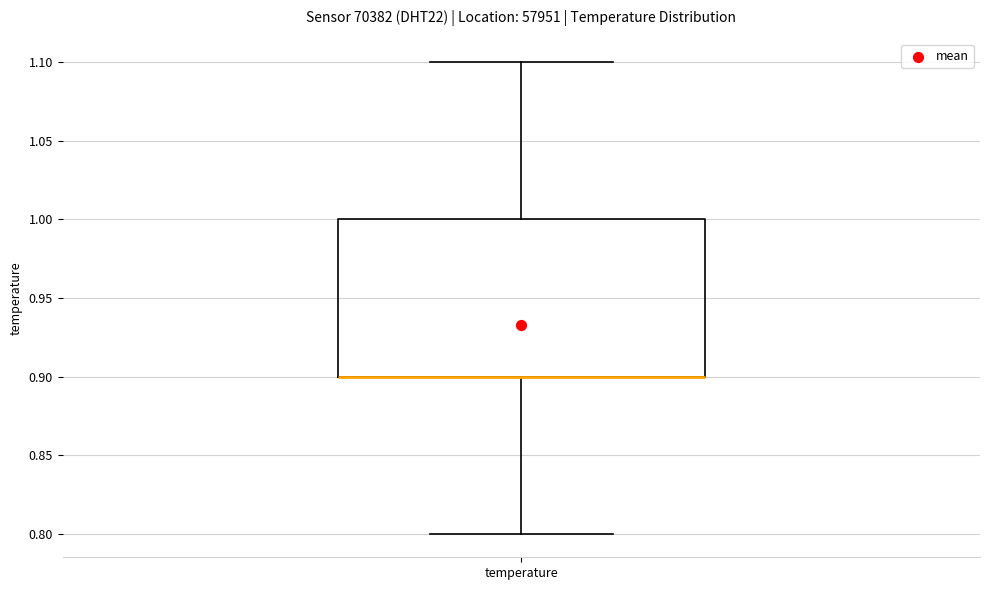

Read this box plot against the y-axis: the position of the median line, the range covered by the box, and the ends of both whiskers. The values are not printed on the chart, so give them approximately, as read against the axis.

median 0.9 (drawn on the box's lower edge), box 0.9 to 1.0, whiskers 0.8 to 1.1